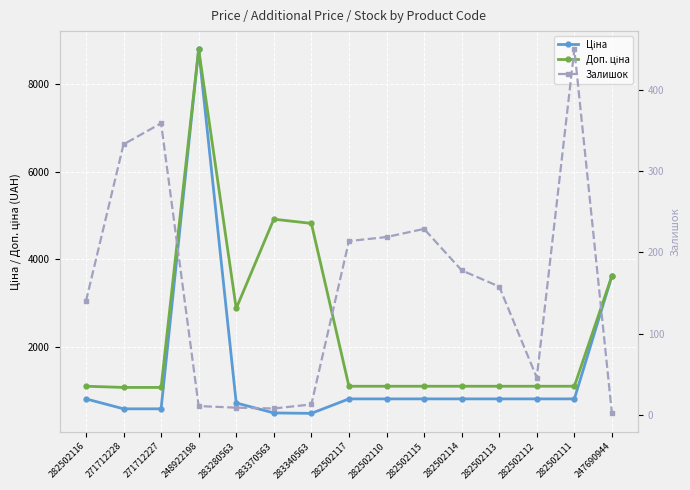

What is the total value across all series at 248922198?

17606.2